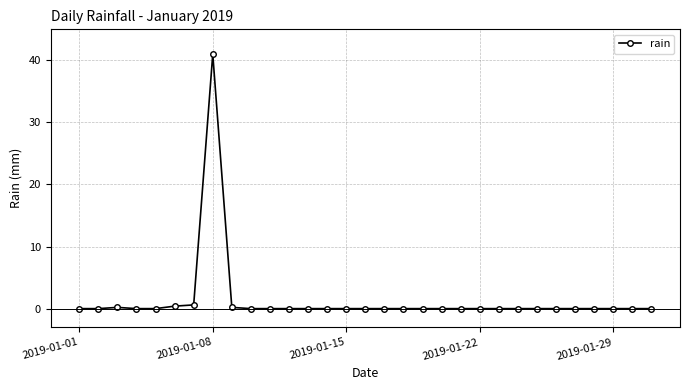

What is the difference between the maximum and minimum values?

41.0